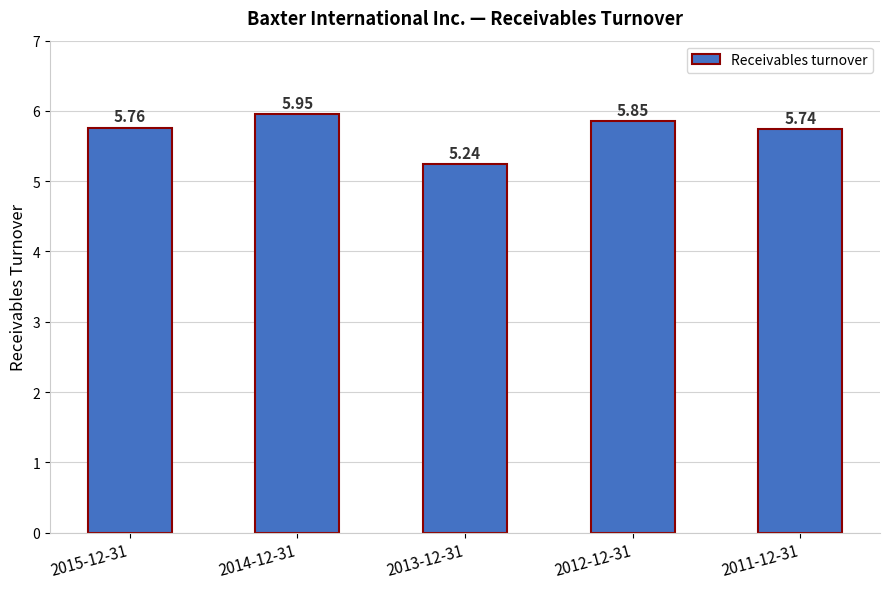

Rank the categories by value from highest to lowest.

2014-12-31, 2012-12-31, 2015-12-31, 2011-12-31, 2013-12-31